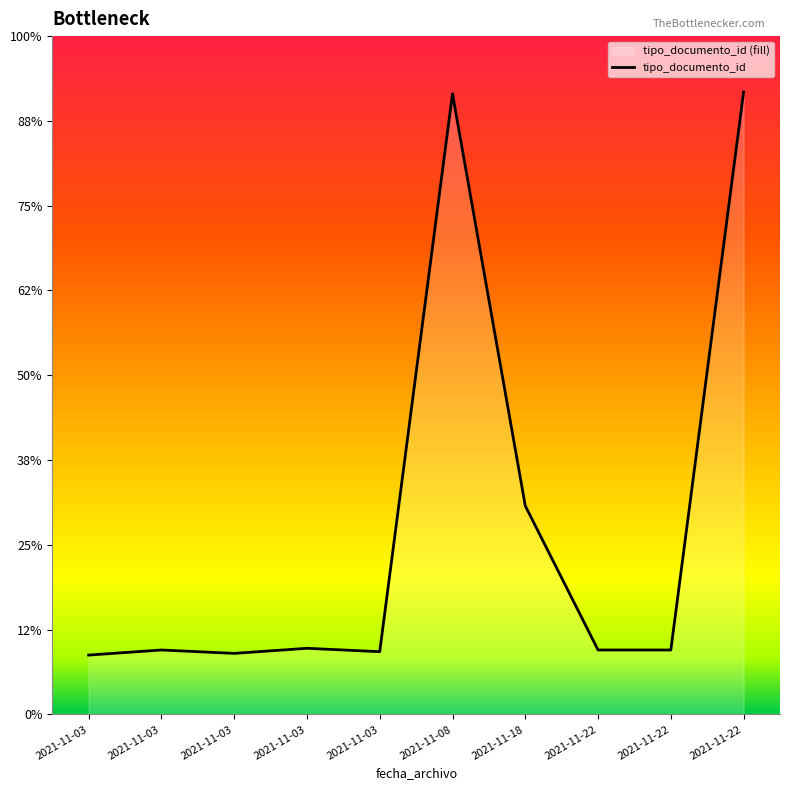

List the labels in order of value, largest first.

2021-11-22, 2021-11-08, 2021-11-18, 2021-11-03, 2021-11-03, 2021-11-22, 2021-11-22, 2021-11-03, 2021-11-03, 2021-11-03